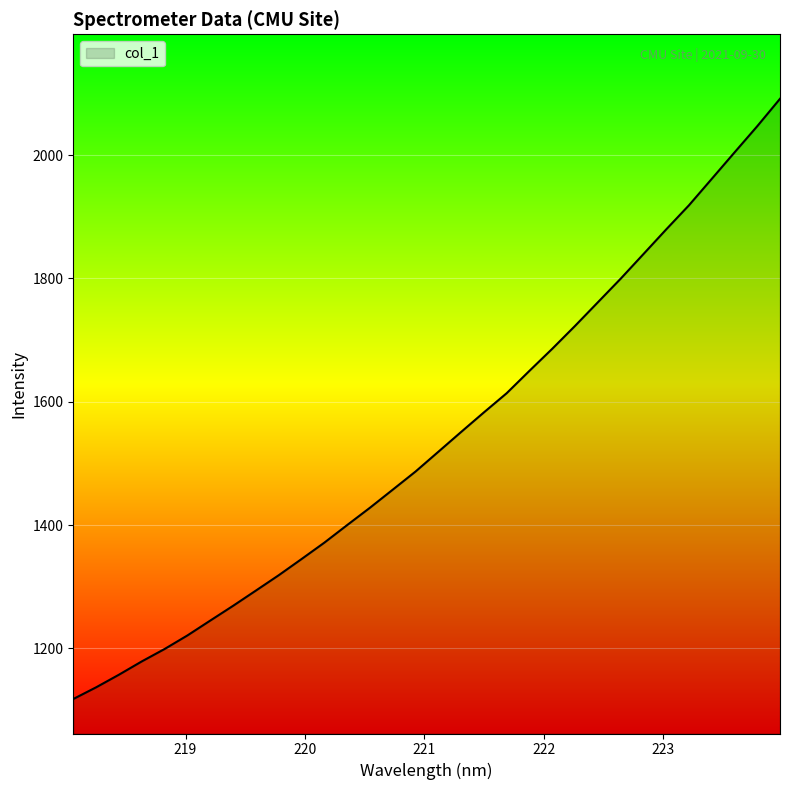

What is the maximum value shown in the chart?

2091.1